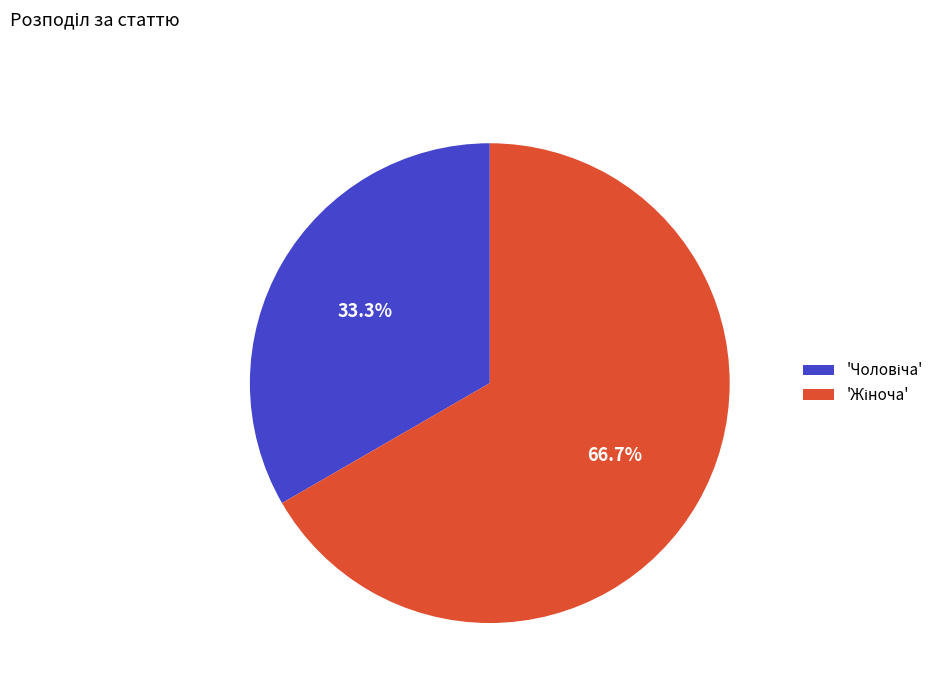

Is there any slice that represents more than half of the pie?

Yes